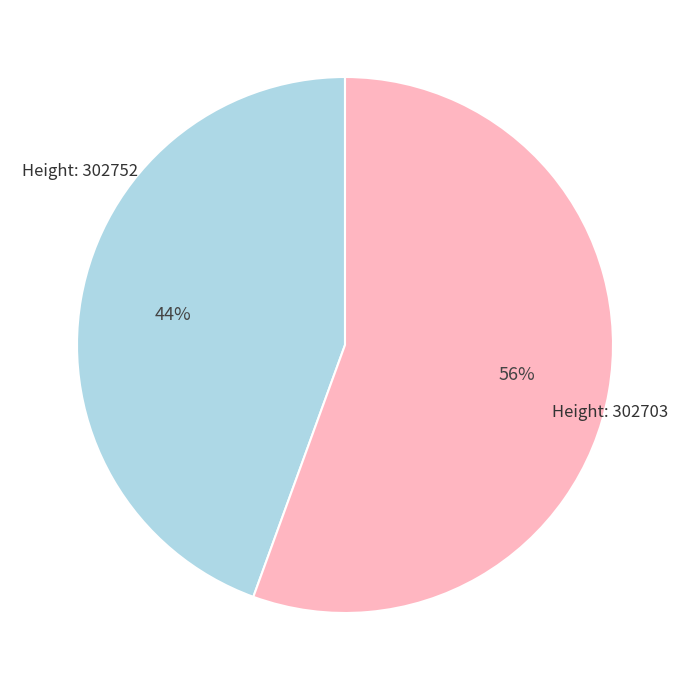

To the nearest percent, what is the average slice percentage?

50%